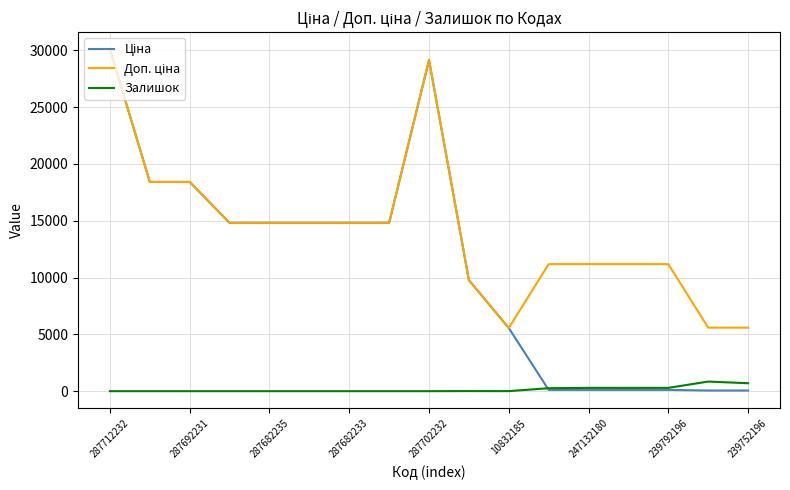

Count the number of categories in the chart.

17